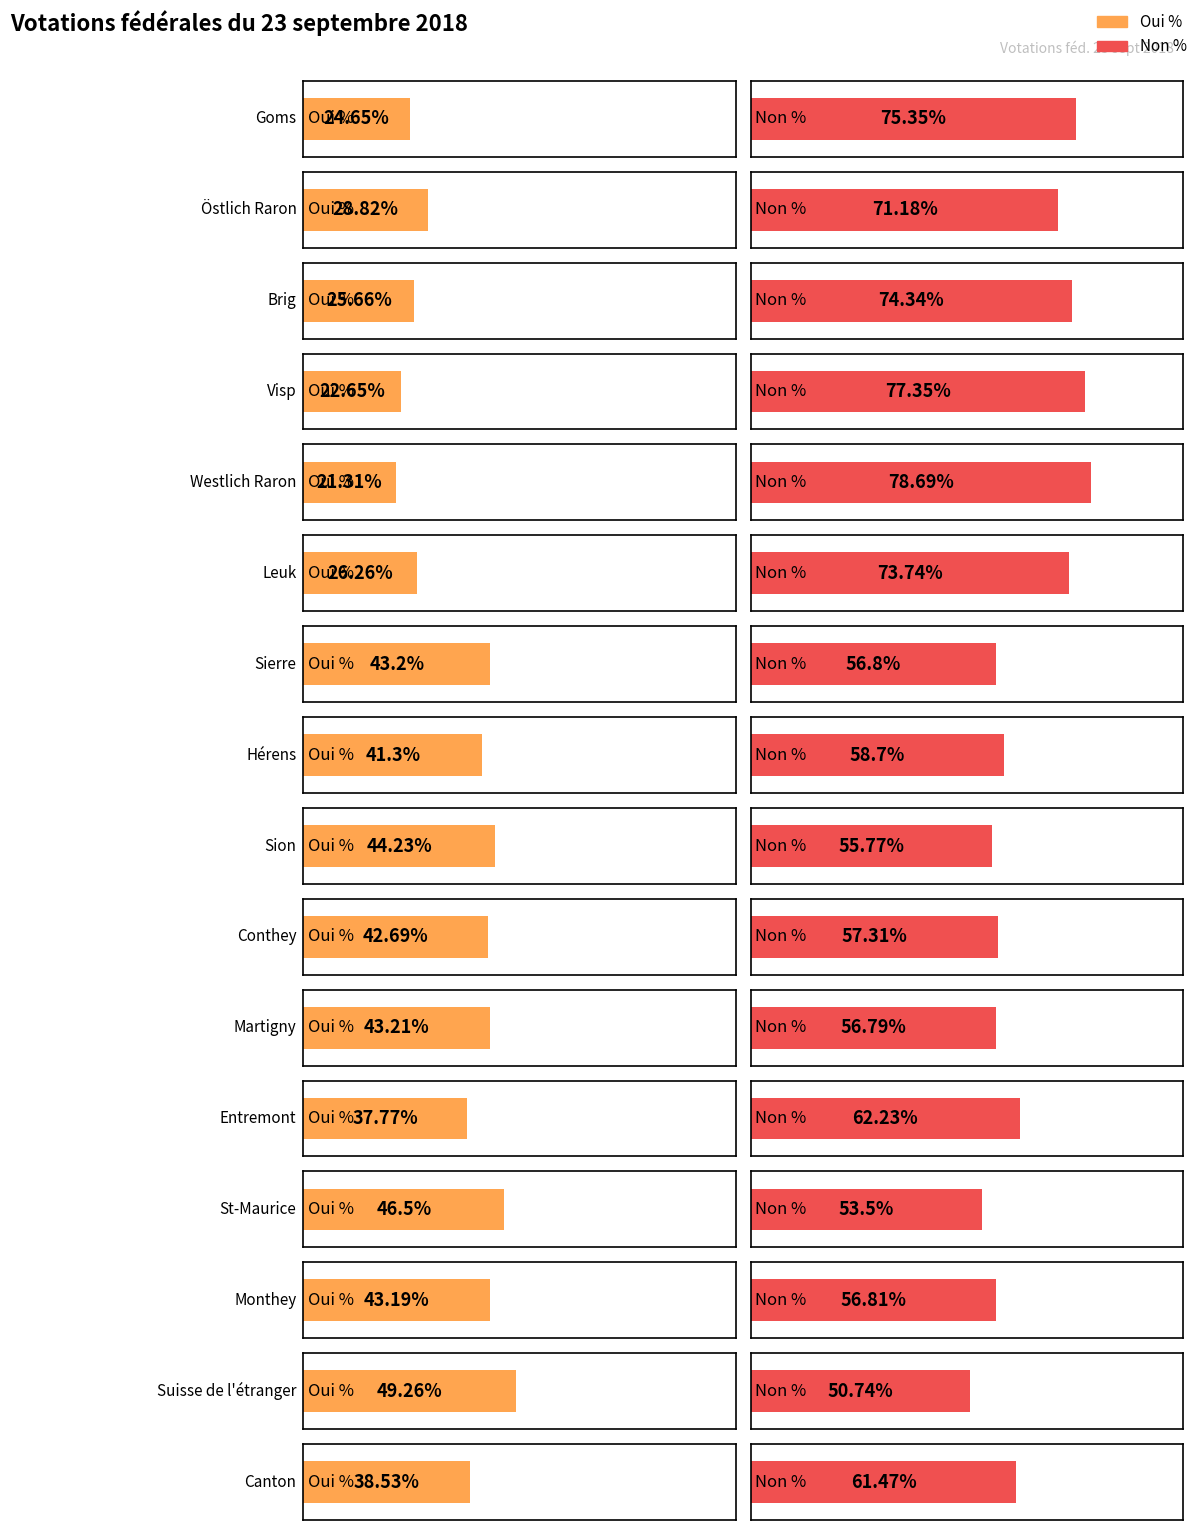

What position from the right is Leuk?

11